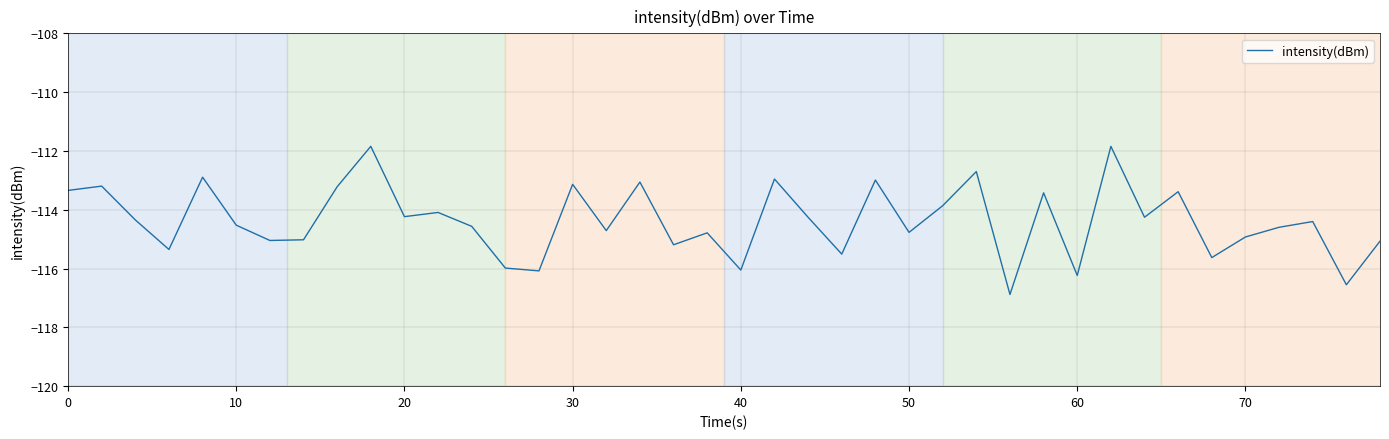

How many categories are shown in the chart?

40